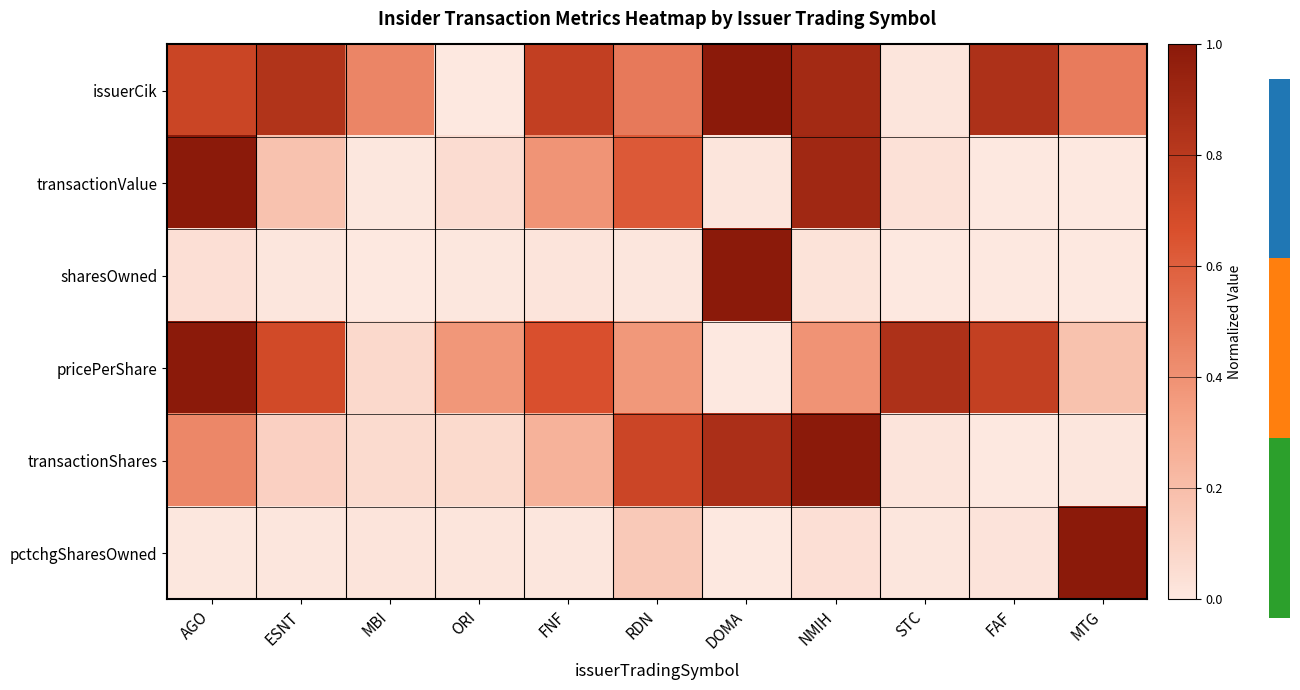

The transactionValue series shows 0.3 at ESNT. True or false?

False